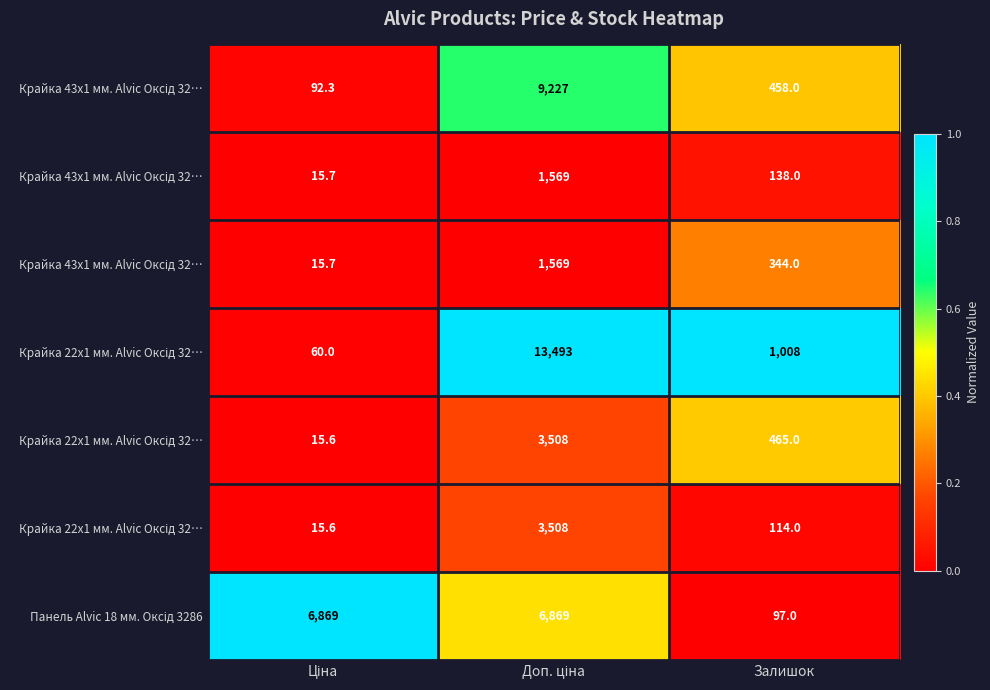

At which category is the sum across all series the highest?

Доп. ціна